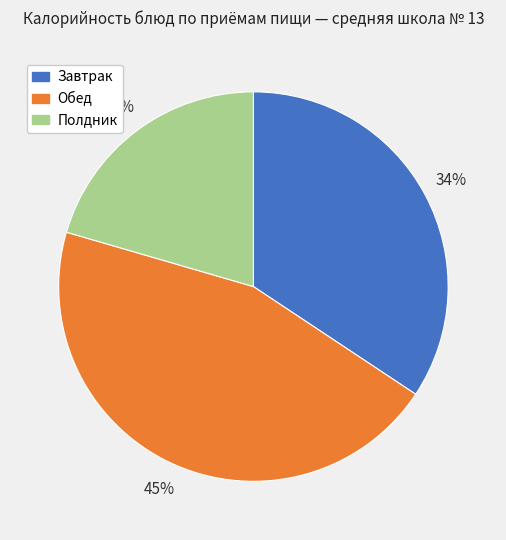

How many slices are in this pie chart?

3